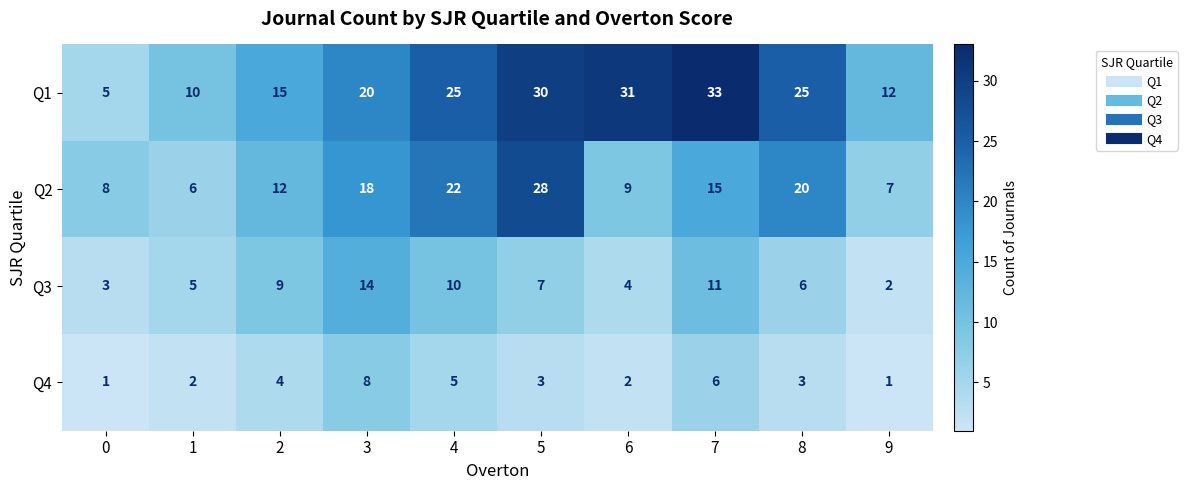

What is the maximum value for Q1?

33